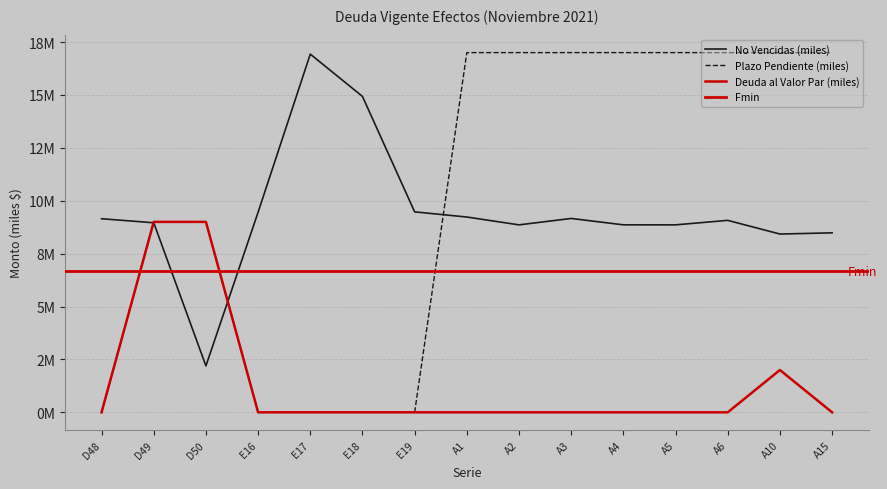

What is the label of the 14th point from the right?

D49